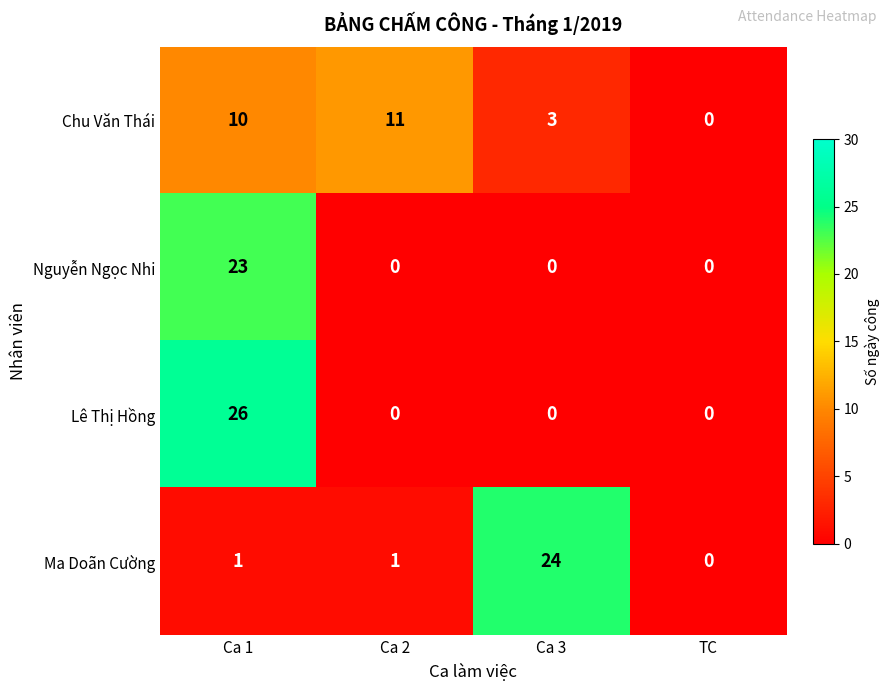

Between Ca 2 and TC, which series saw the biggest shift?

Chu Văn Thái